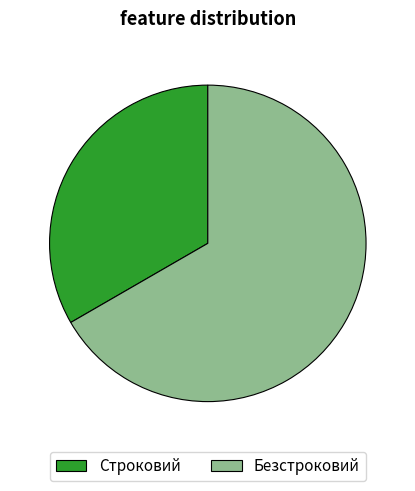

What is the largest slice in the pie chart?

Безстроковий